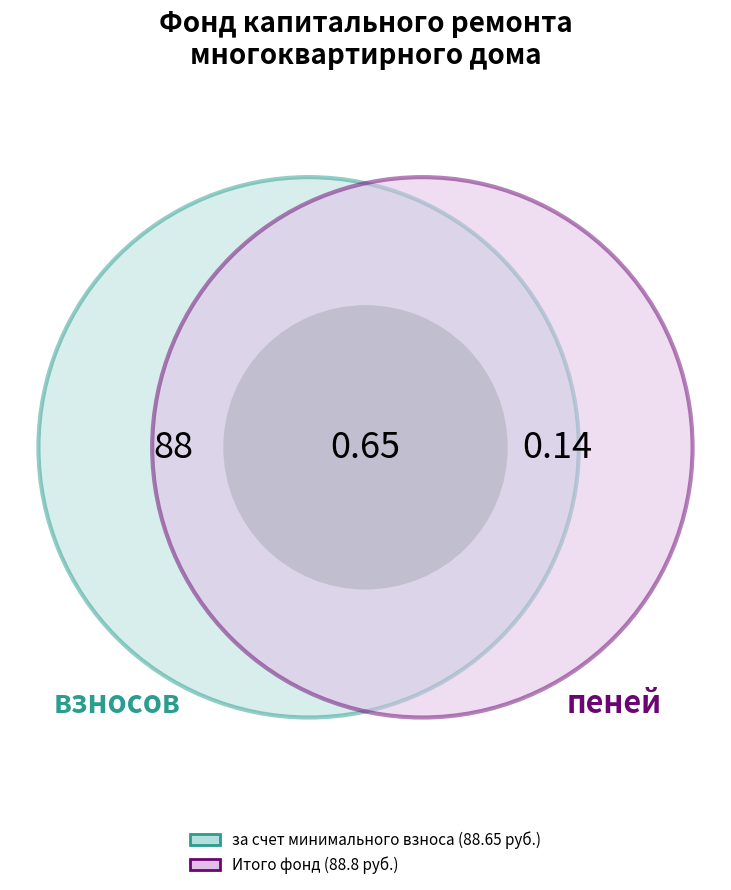

How many segments does this pie chart have?

3